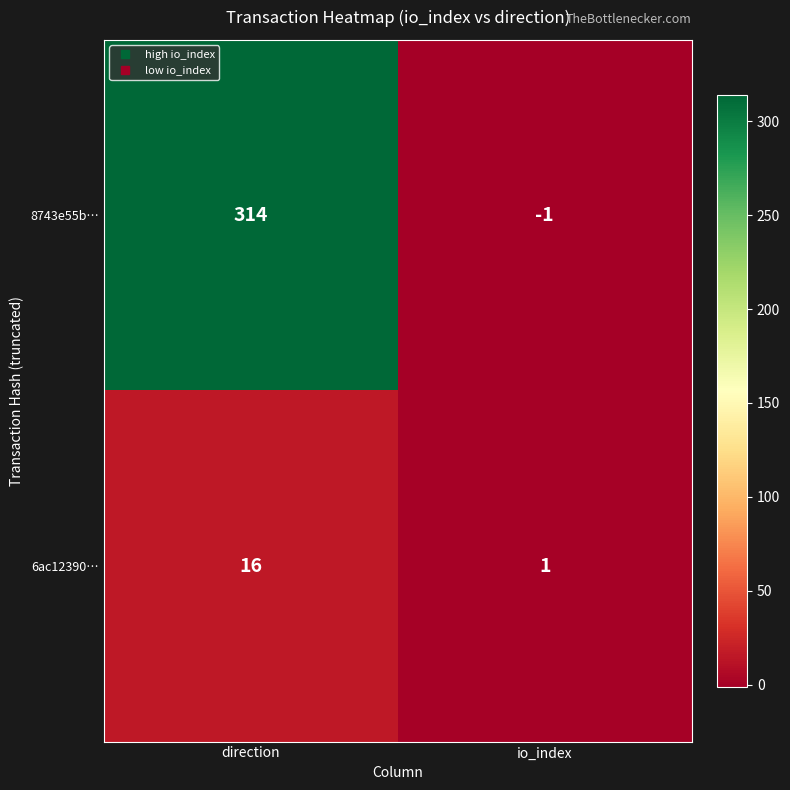

Where is 8743e55b… nearest to the value 156?

io_index